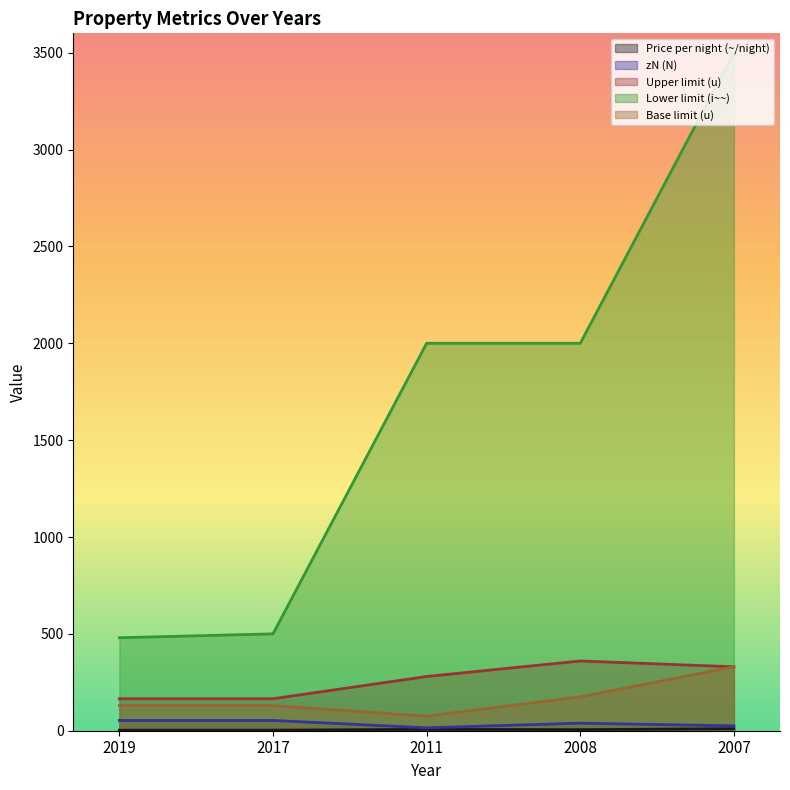

Where is Upper limit (u) nearest to the value 262?

2011